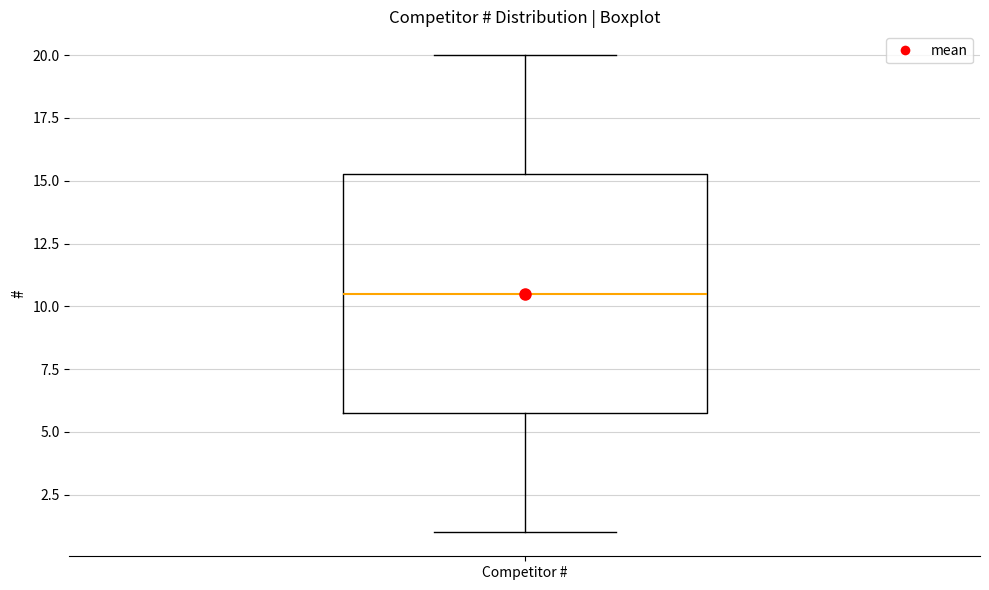

Transcribe this box plot: give where the median line is, the range the box spans, and where the two whiskers end, as read against the y-axis. The values are not printed on the chart, so give them approximately, as read against the axis.

median 10.5, box 6.0 to 15.5, whiskers 1.0 to 20.0